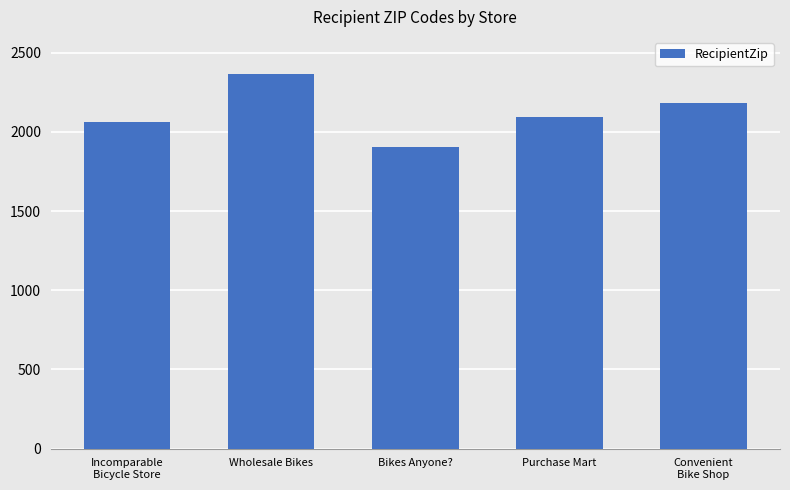

Reading left to right, transcribe all the data shown in this chart.

2062	2368	1906	2093	2184